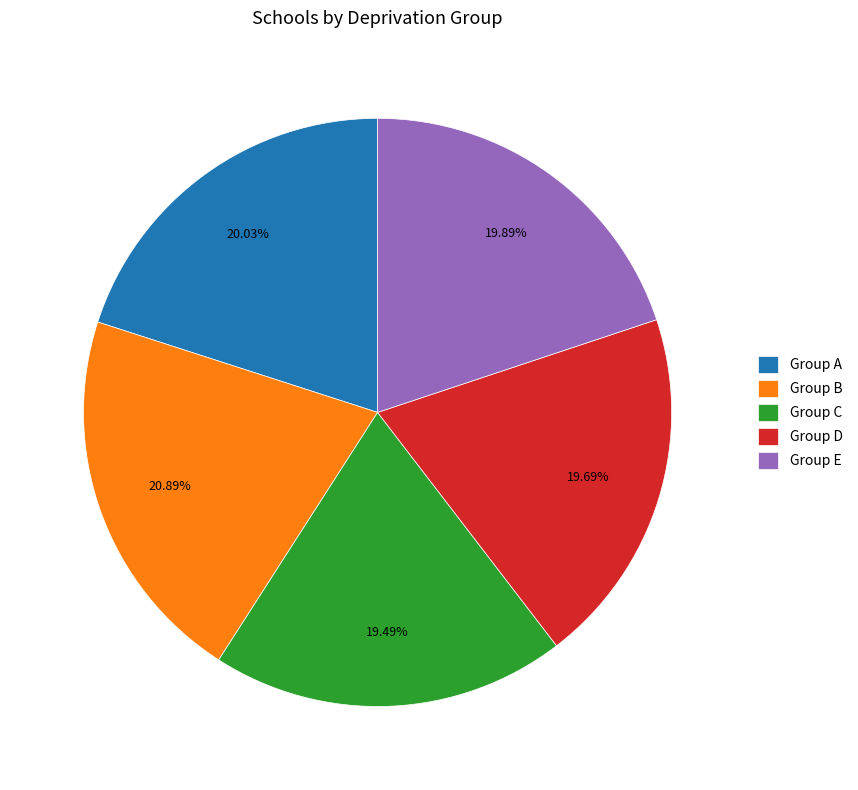

To the nearest percent, what portion does Group C represent?

19%